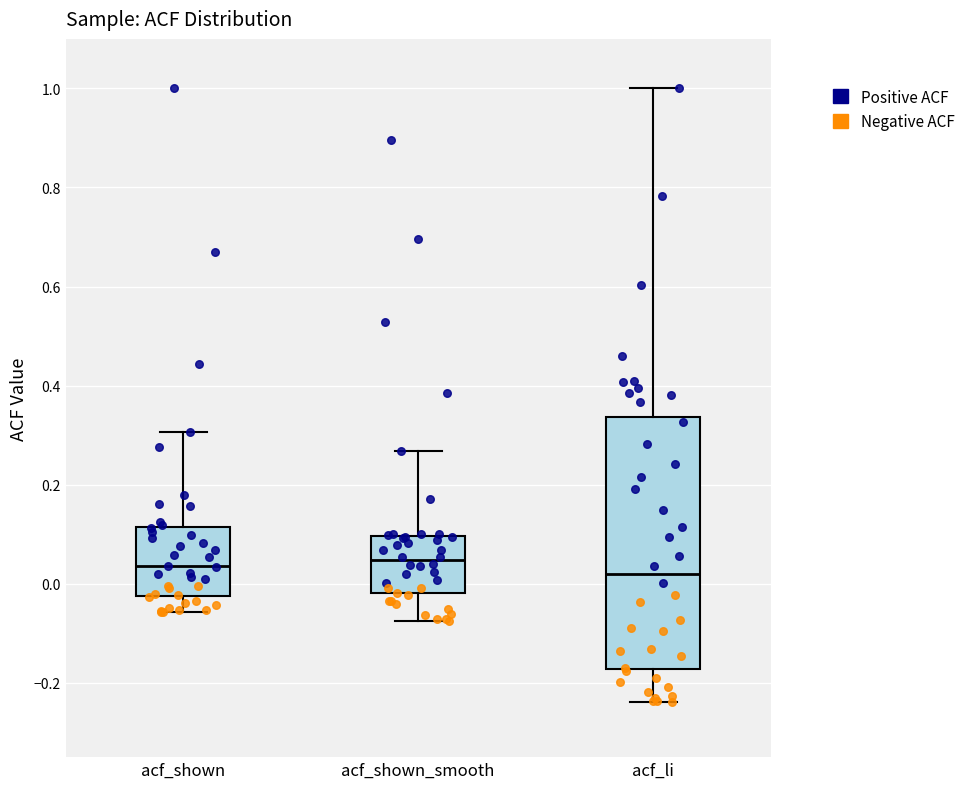

Reading left to right, transcribe this box plot: for each box, give where its median line is, the range the box spans, and where its two whiskers end, as read against the y-axis. The values are not printed on the chart, so give them approximately, as read against the axis.

acf_shown: median 0.04, box -0.02 to 0.12, whiskers -0.06 to 0.30
acf_shown_smooth: median 0.04, box -0.02 to 0.10, whiskers -0.08 to 0.26
acf_li: median 0.02, box -0.18 to 0.34, whiskers -0.24 to 1.00